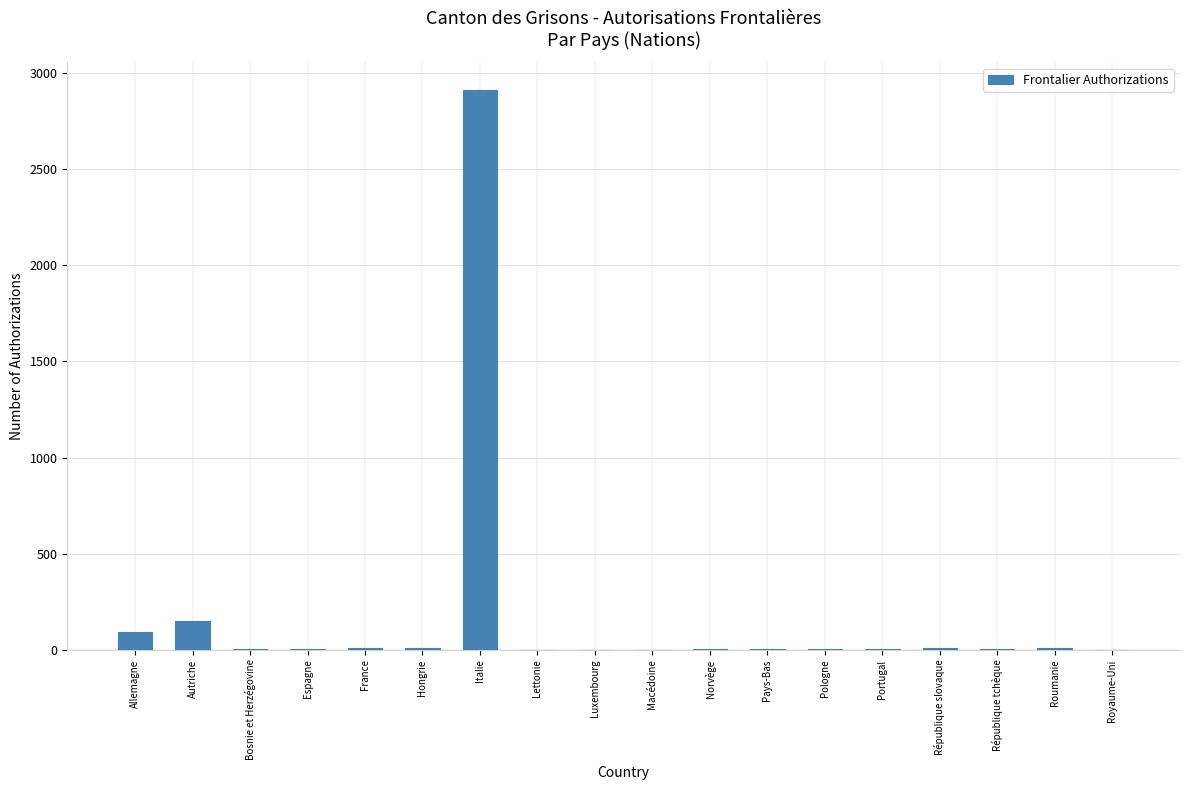

What is the sum of all values?

3216